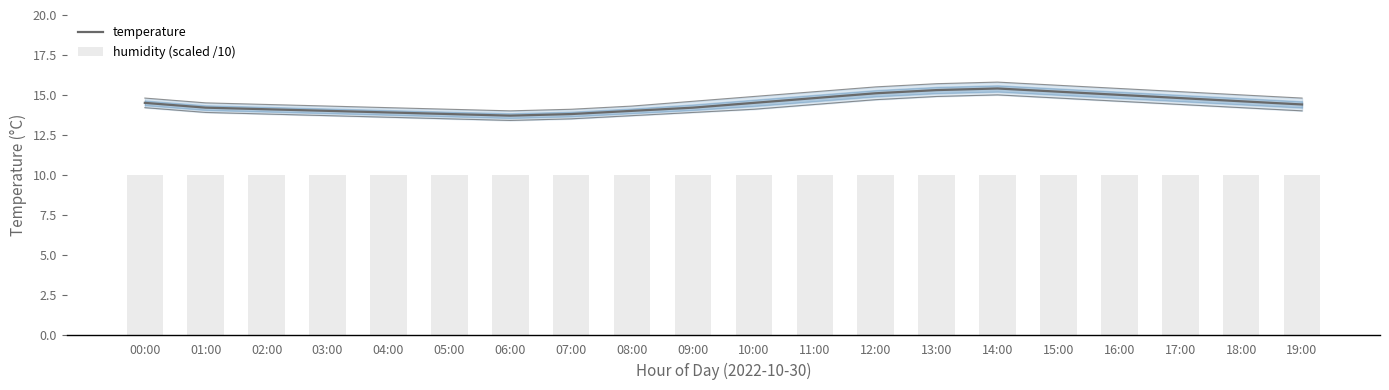

Which series has the largest total across all categories?

temperature